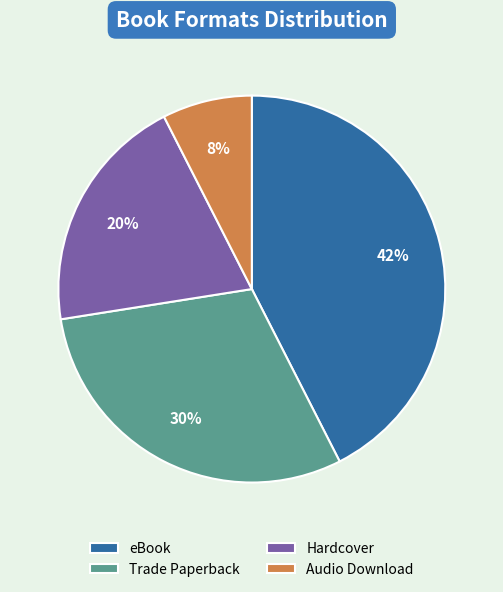

Is there a majority slice in this chart?

No